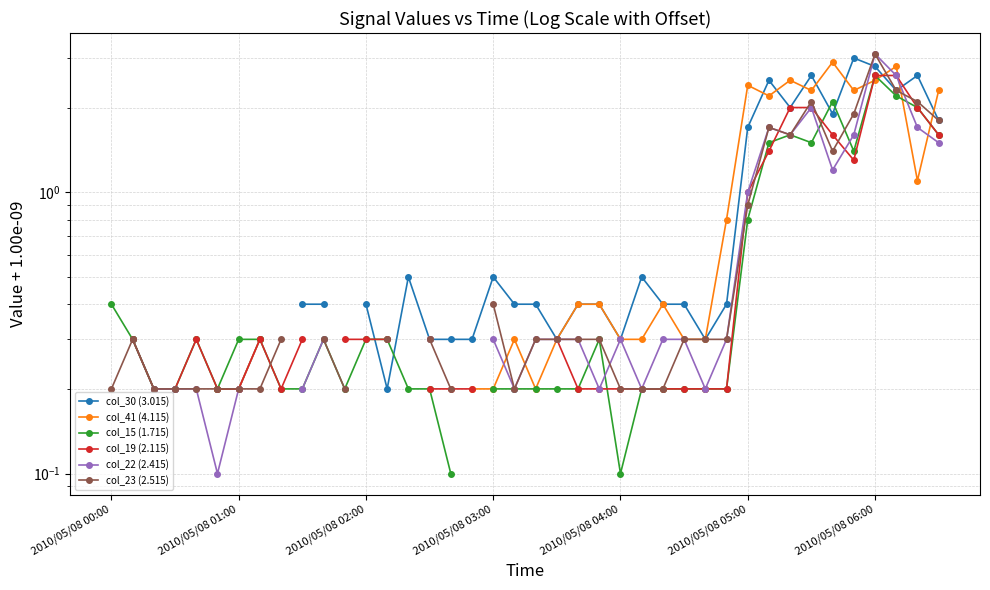

How many interior local peaks does the col_15 (1.715) series have?

6